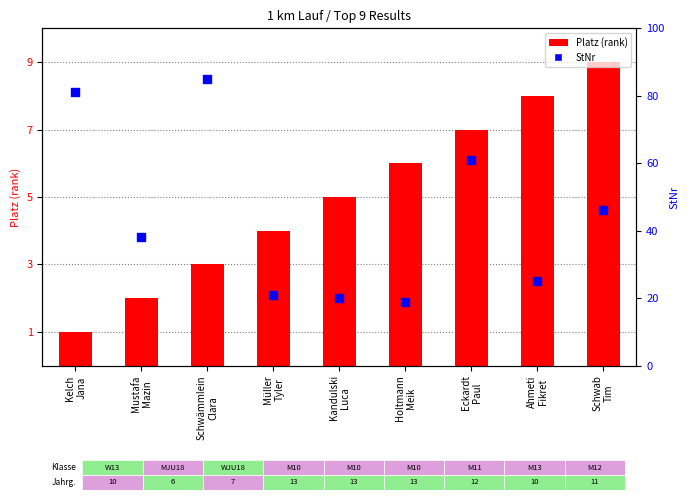

Which series reaches the maximum Y coordinate?

StNr